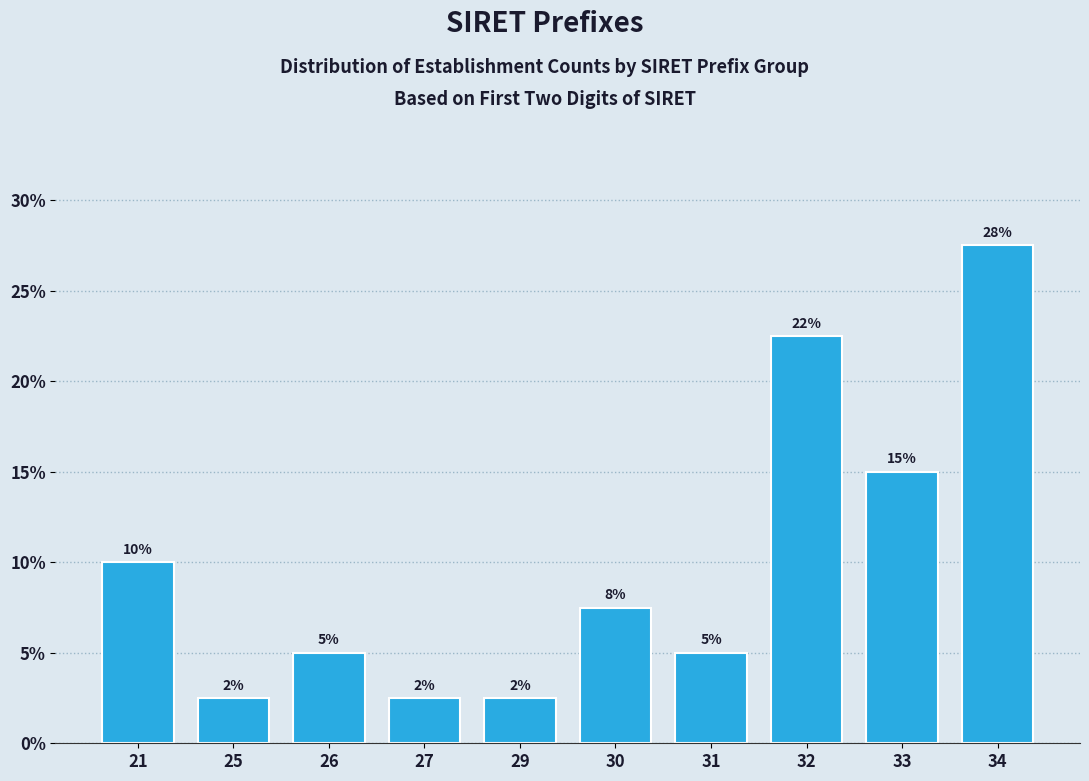

Are the bars horizontal?

No